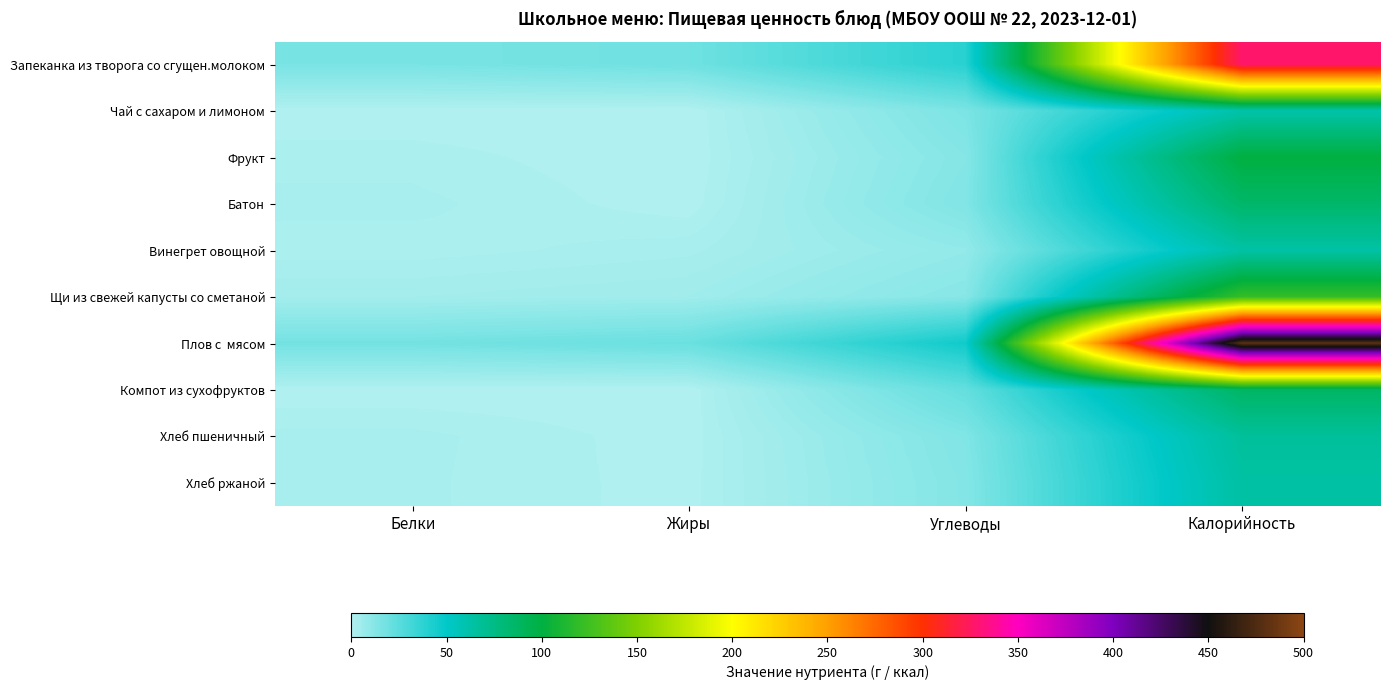

Which has a higher value, Жиры or Белки?

Жиры